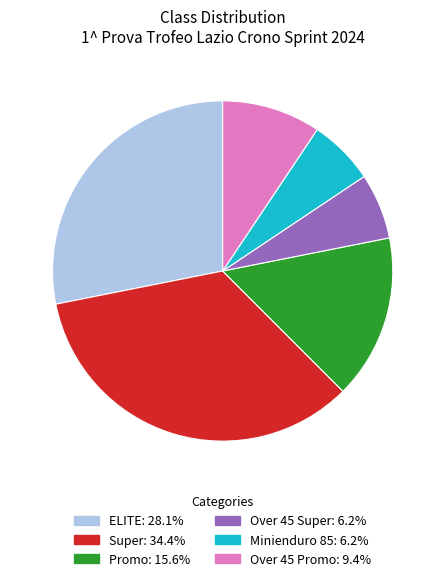

Is there any slice that represents more than half of the pie?

No